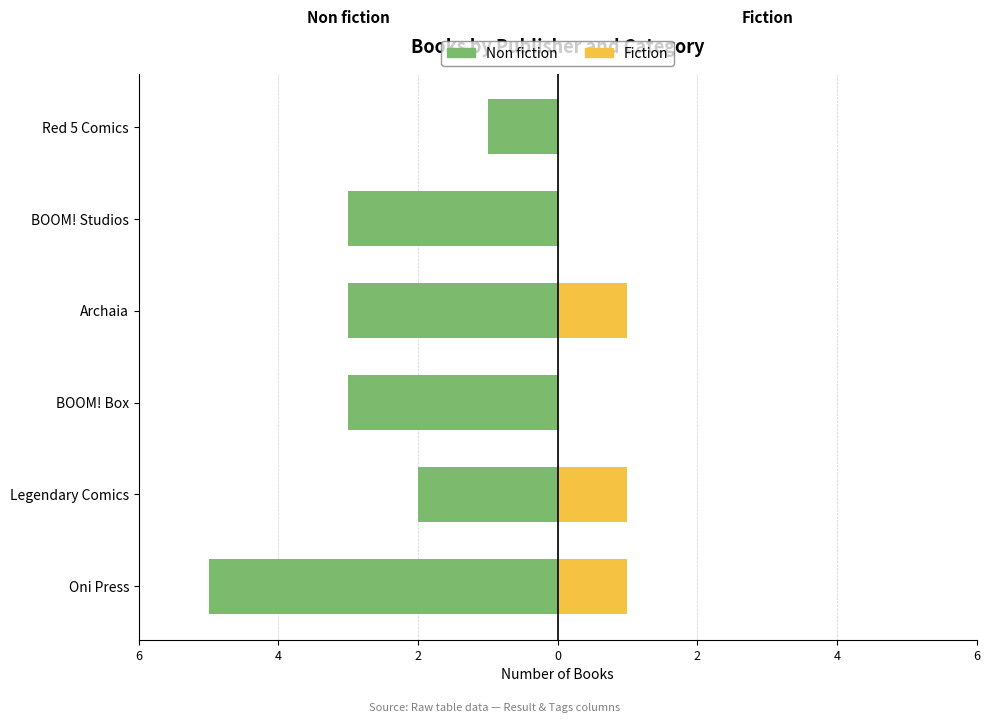

At how many categories does at least one series exceed -3?

6